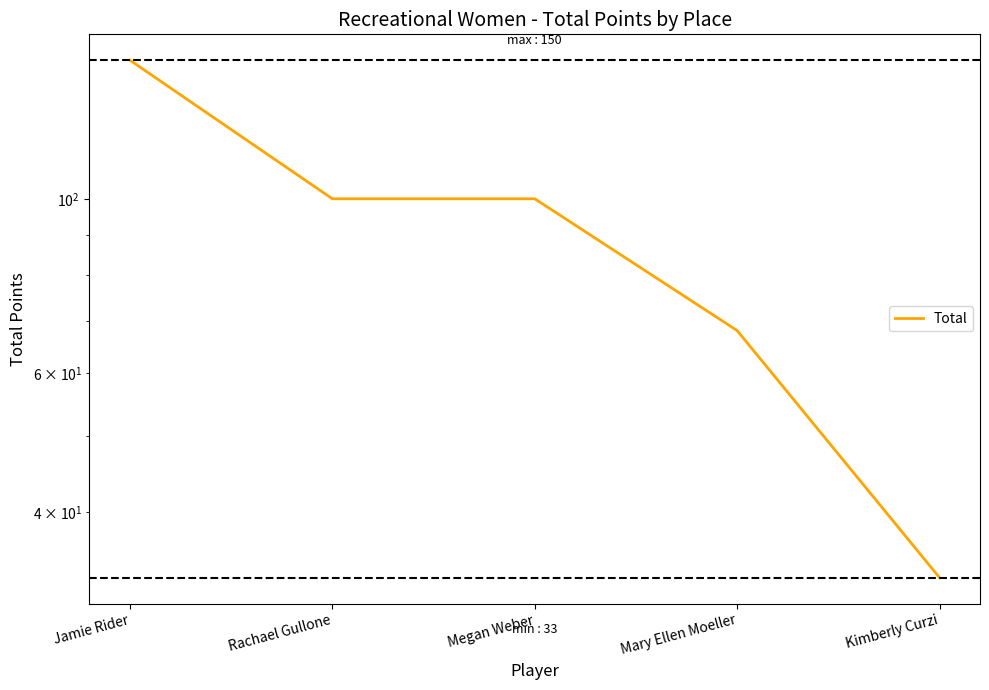

Is it true that the value at Mary Ellen Moeller is 45?

False